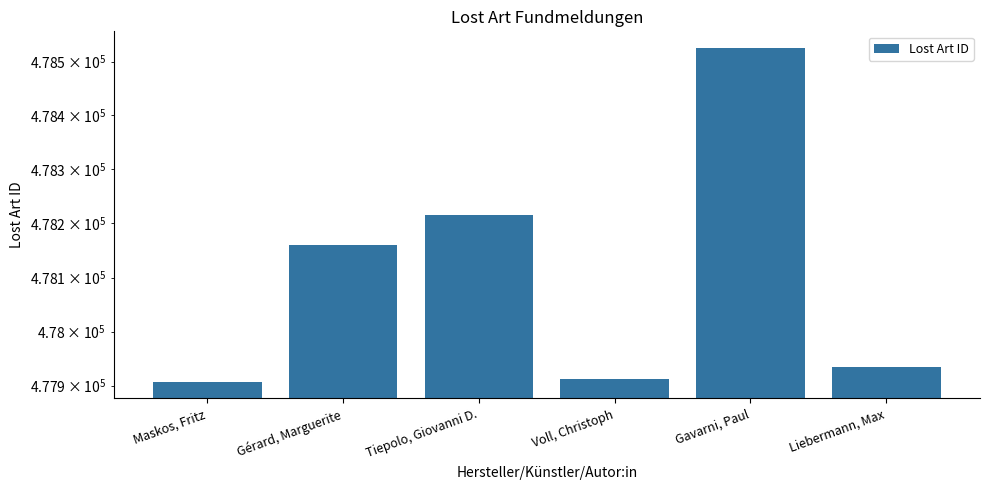

Count the number of categories in the chart.

6